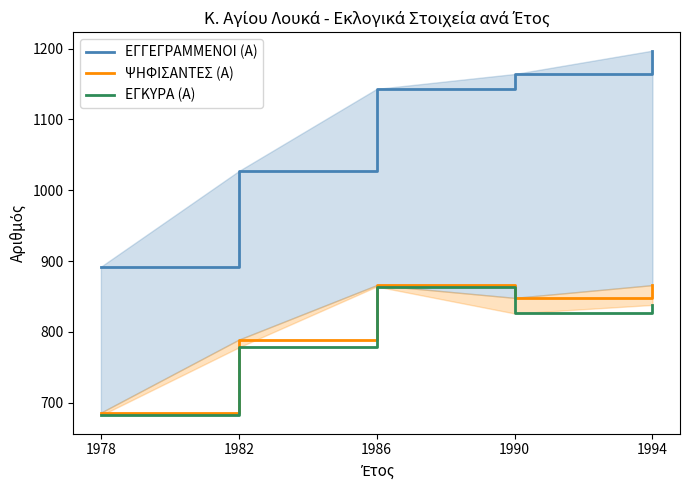

Reading right to left, list all the values displayed in this chart.

ΕΓΓΕΓΡΑΜΜΕΝΟΙ (Α): 1197	1164	1143	1027	892
ΨΗΦΙΣΑΝΤΕΣ (Α): 866	848	866	789	686
ΕΓΚΥΡΑ (Α): 838	826	864	778	682